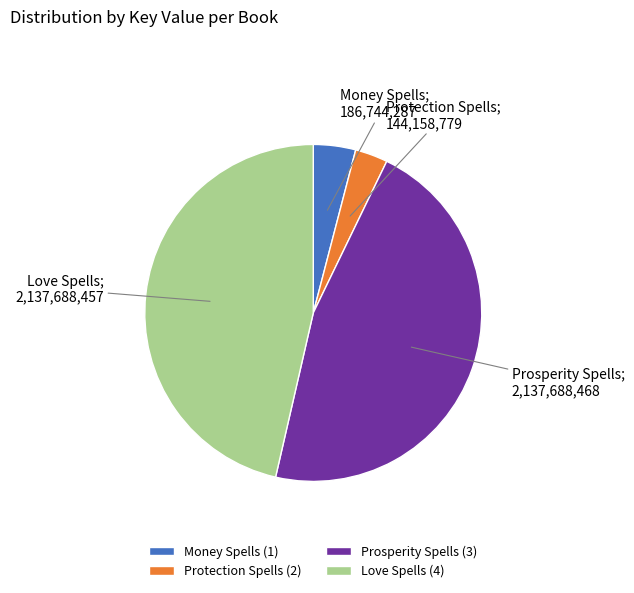

Is the sum of Prosperity Spells (3) and Love Spells (4) greater than half?

Yes